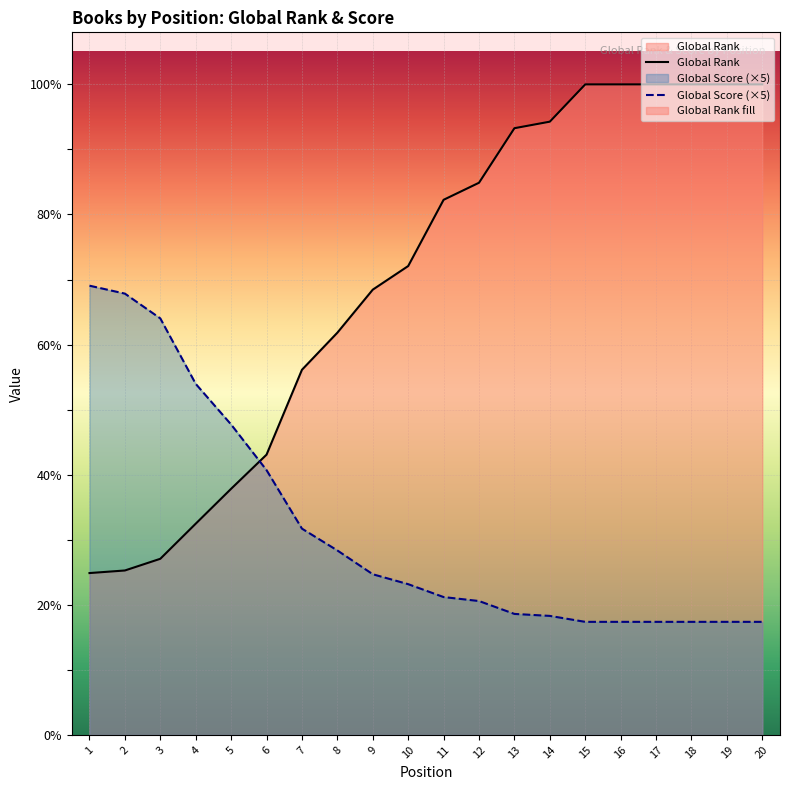

At which category is the sum across all series the highest?

15